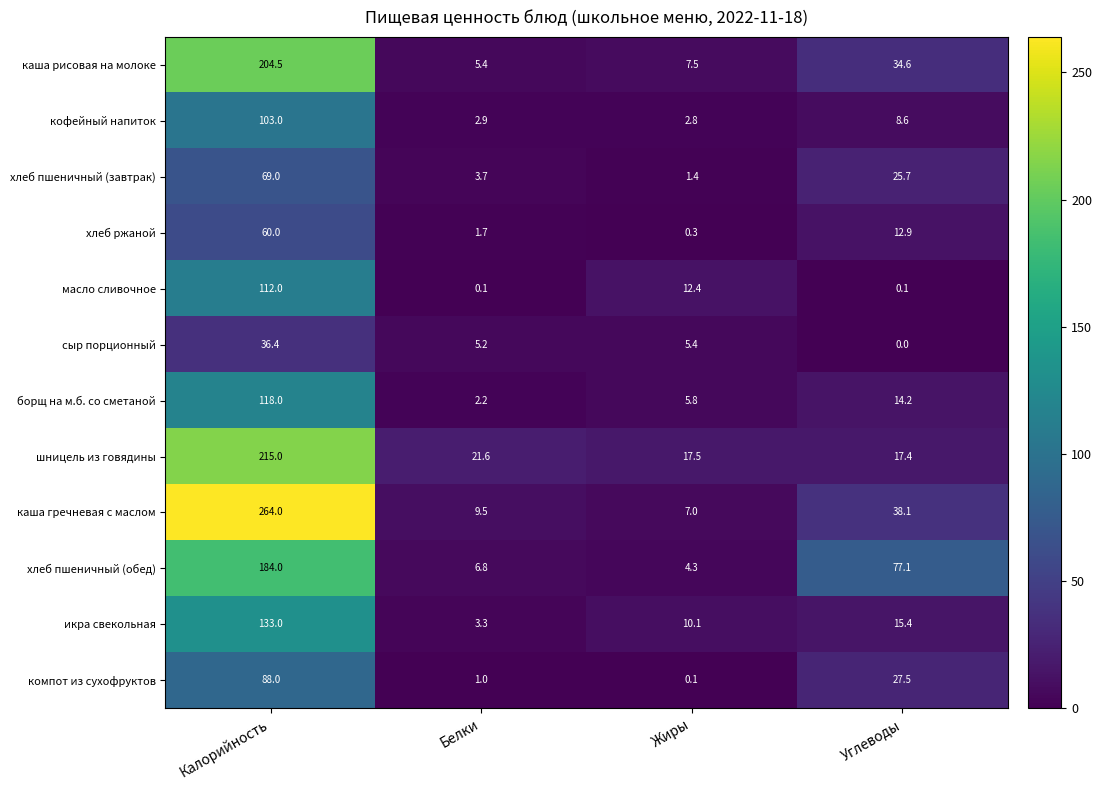

Which series has the widest spread of values?

каша гречневая с маслом